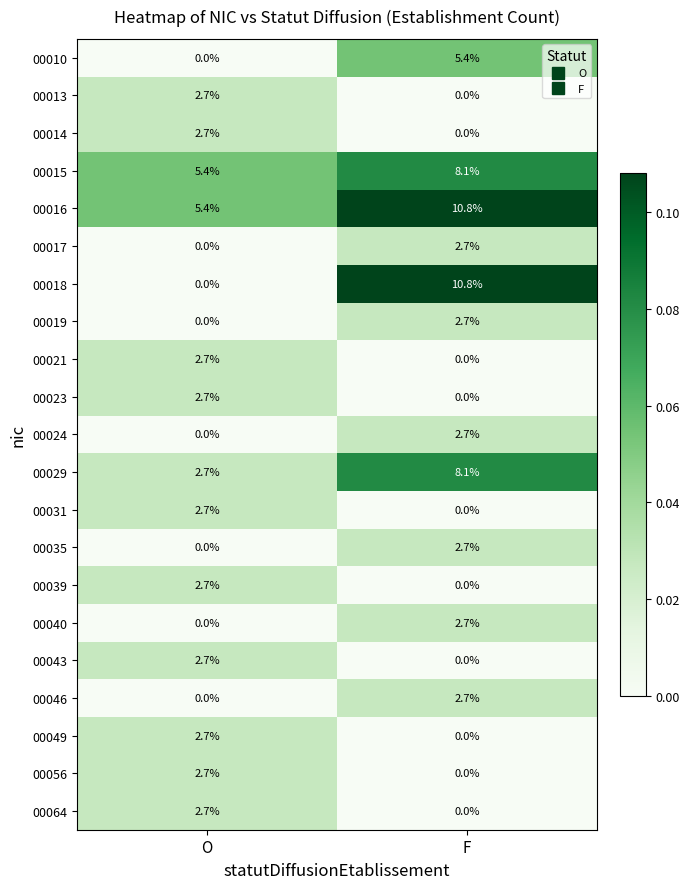

At which label is 00064 closest to 1?

F